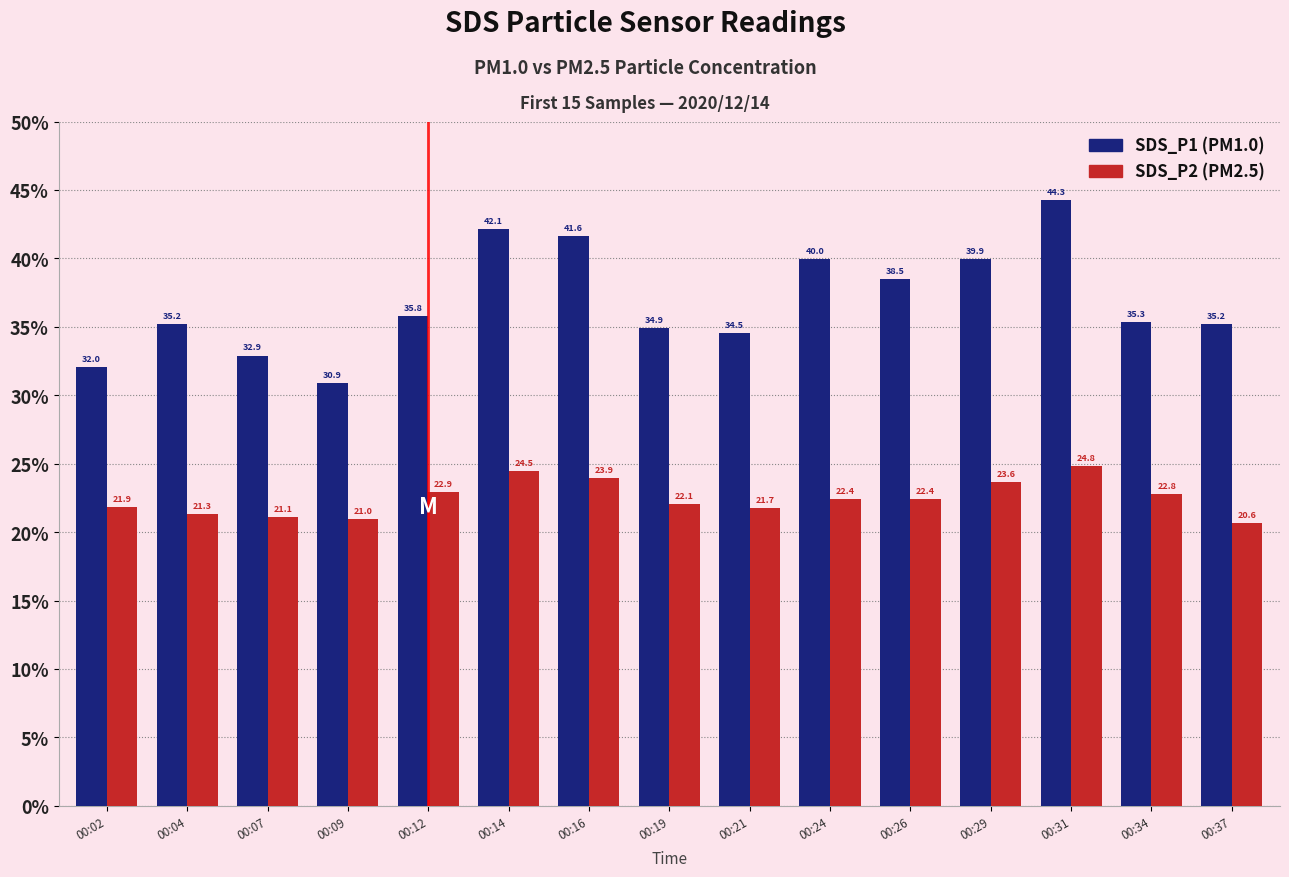

What is the greatest value displayed?

44.3